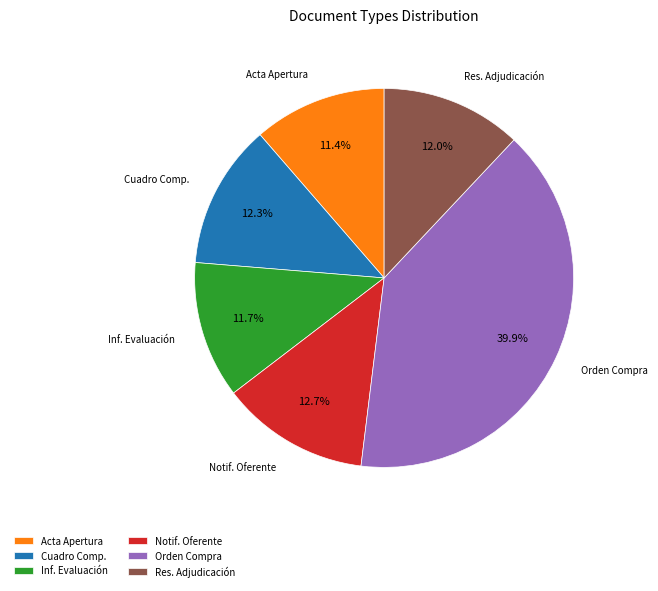

Count the number of slices in the pie.

6